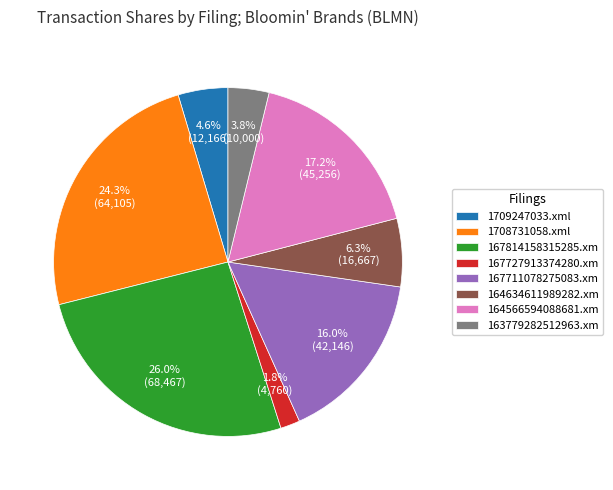

Which slice is the largest?

167814158315285.xm